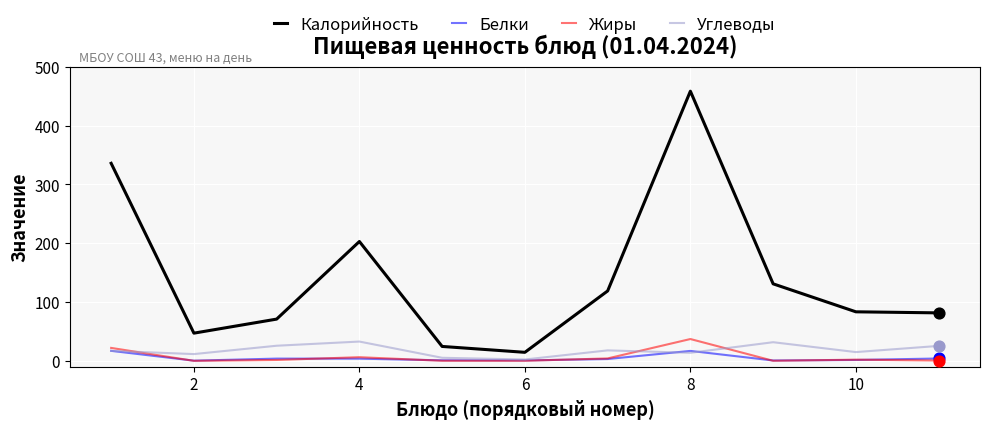

Which series has the largest range (max minus min)?

Калорийность